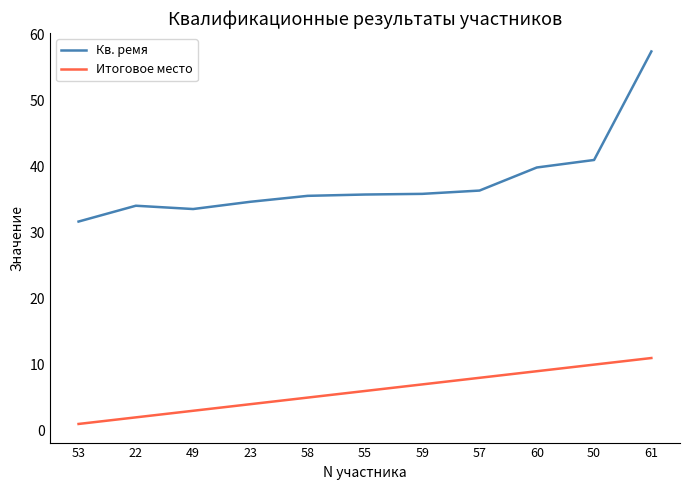

What is the spread (max minus min) of values at 55?

29.8